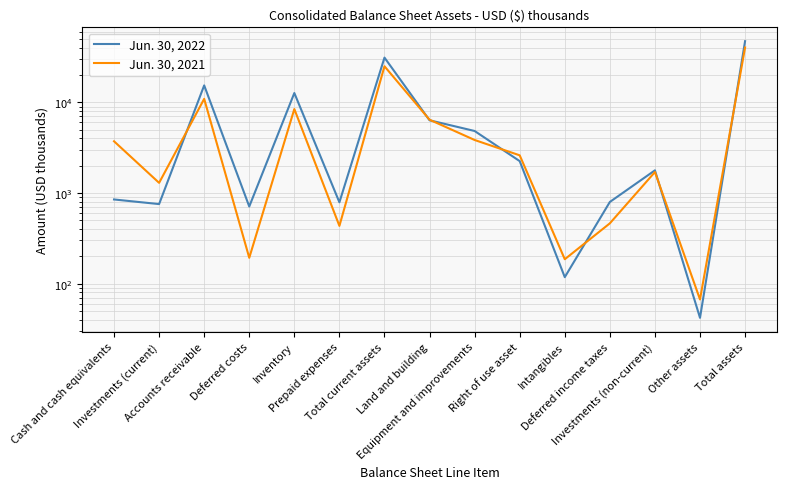

Does the chart display data point markers on the line(s)?

No